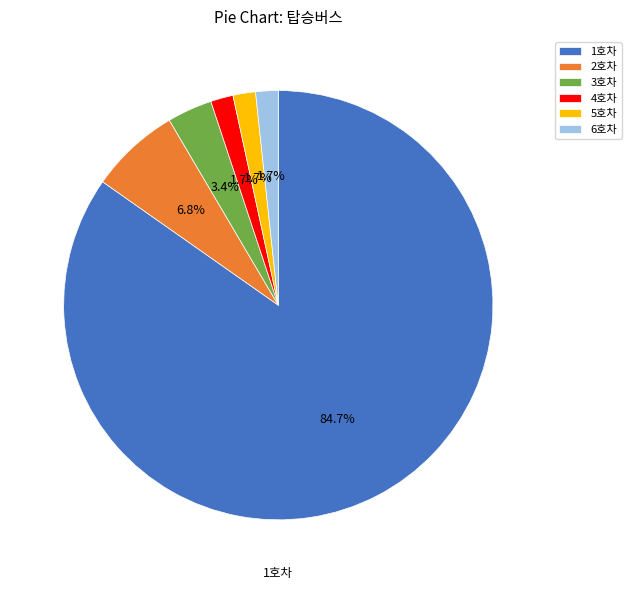

How many segments does this pie chart have?

6